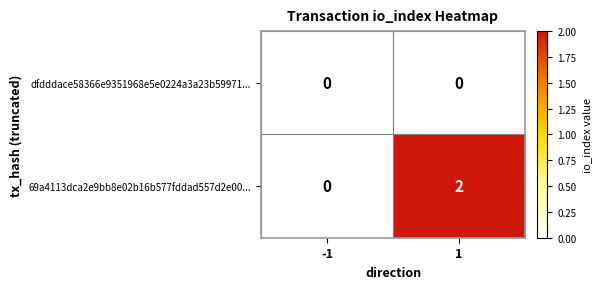

Which series changed the most between -1 and 1?

69a4113dca2e9bb8e02b16b577fddad557d2e00...